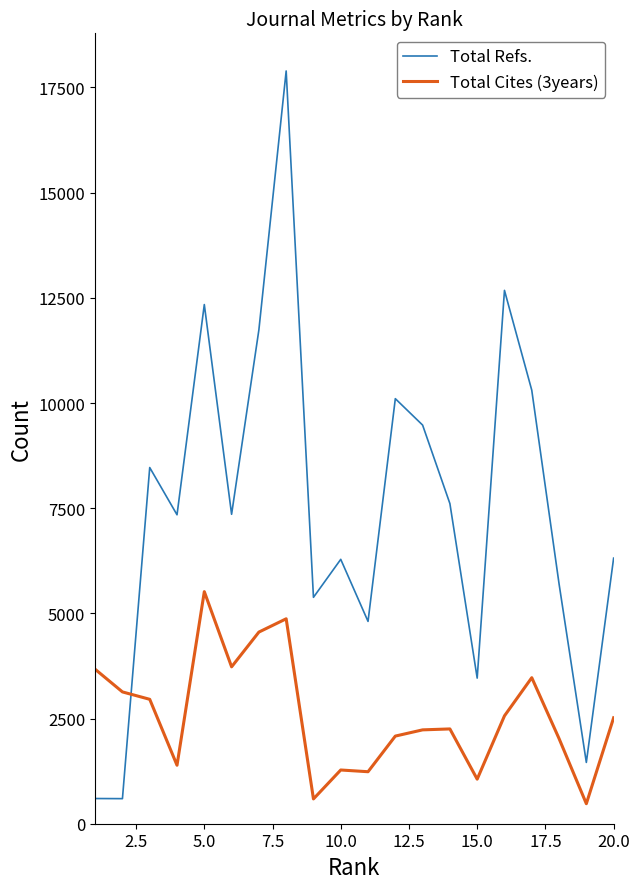

Does the chart have visible grid lines?

No